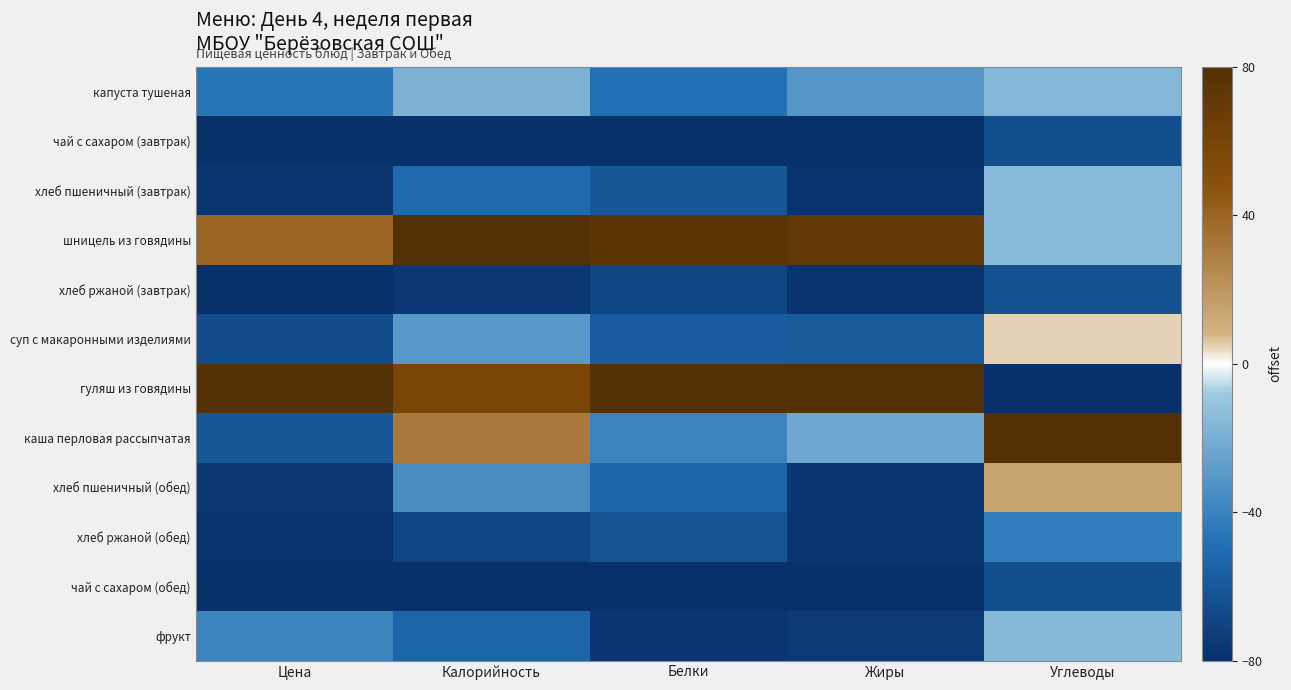

Rank the series by their maximum value, from highest to lowest.

шницель из говядины, гуляш из говядины, каша перловая рассыпчатая, хлеб пшеничный (обед), суп с макаронными изделиями, хлеб пшеничный (завтрак), фрукт, капуста тушеная, хлеб ржаной (обед), хлеб ржаной (завтрак), чай с сахаром (завтрак), чай с сахаром (обед)